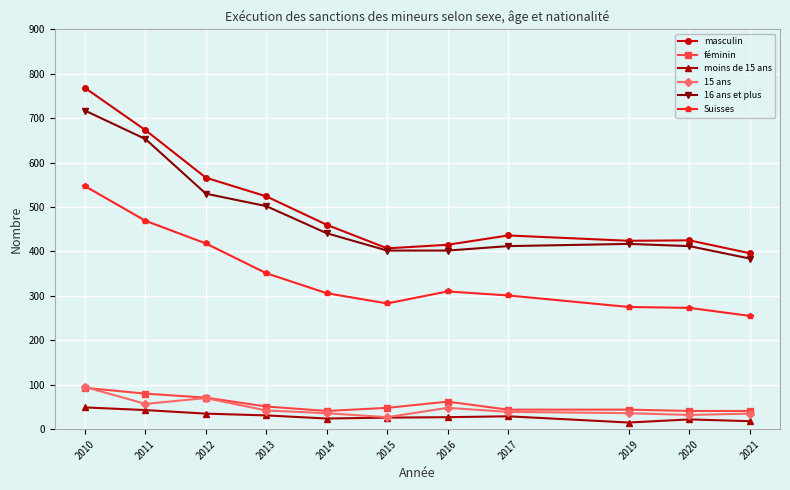

What are all the series names shown in the legend?

masculin, féminin, moins de 15 ans, 15 ans, 16 ans et plus, Suisses